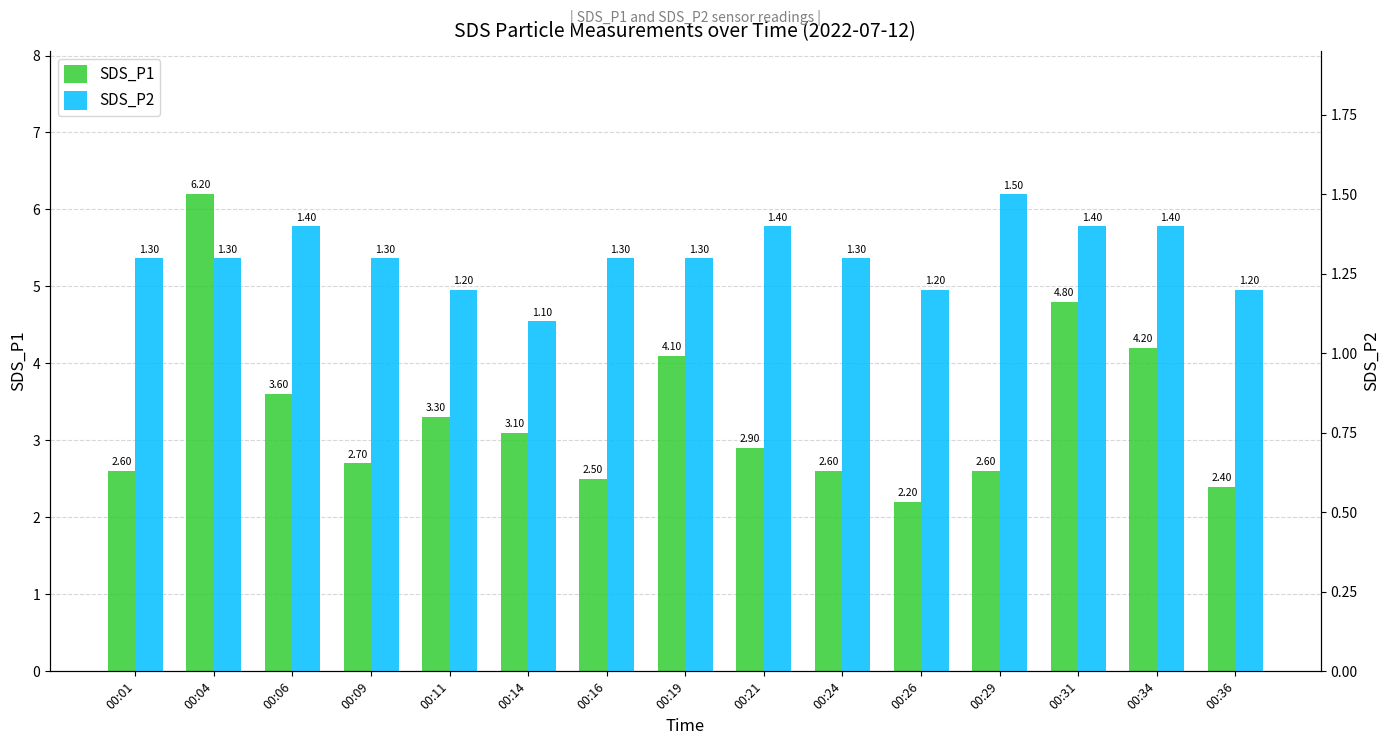

What is the sum of all SDS_P1 values?

49.8